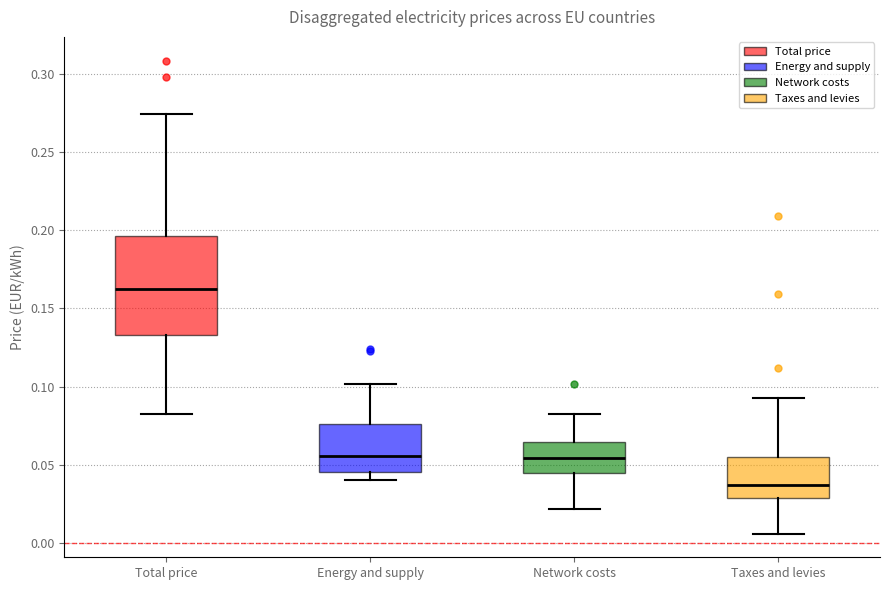

Reading left to right, transcribe this box plot: for each box, give where its median line is, the range the box spans, and where its two whiskers end, as read against the y-axis. The values are not printed on the chart, so give them approximately, as read against the axis.

Total price: median 0.160, box 0.135 to 0.195, whiskers 0.085 to 0.275
Energy and supply: median 0.055, box 0.045 to 0.075, whiskers 0.040 to 0.100
Network costs: median 0.055, box 0.045 to 0.065, whiskers 0.020 to 0.080
Taxes and levies: median 0.035, box 0.030 to 0.055, whiskers 0.005 to 0.095